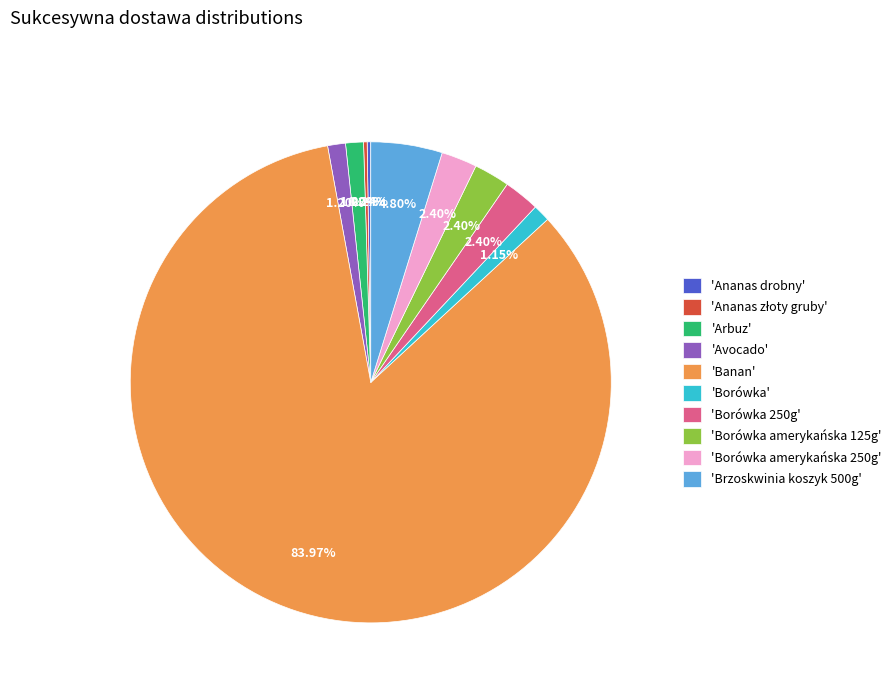

Which slice is the largest?

'Banan'